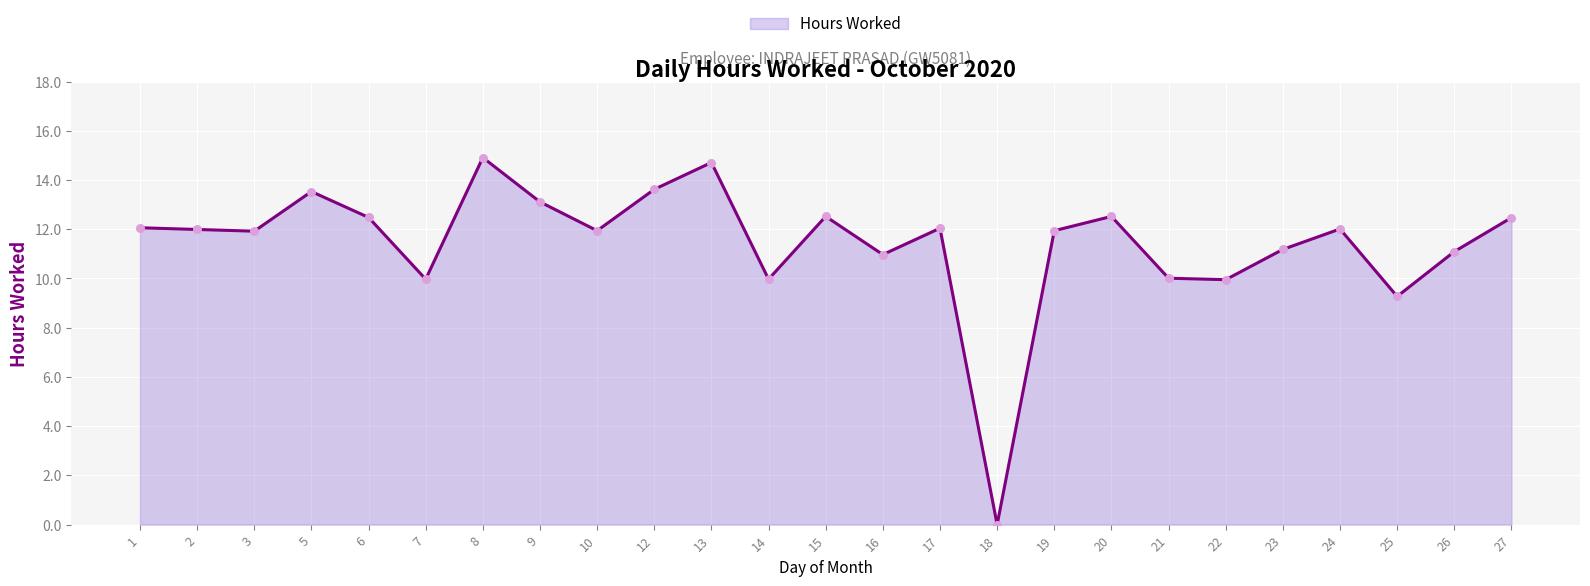

Which has a higher value, 6 or 21?

6